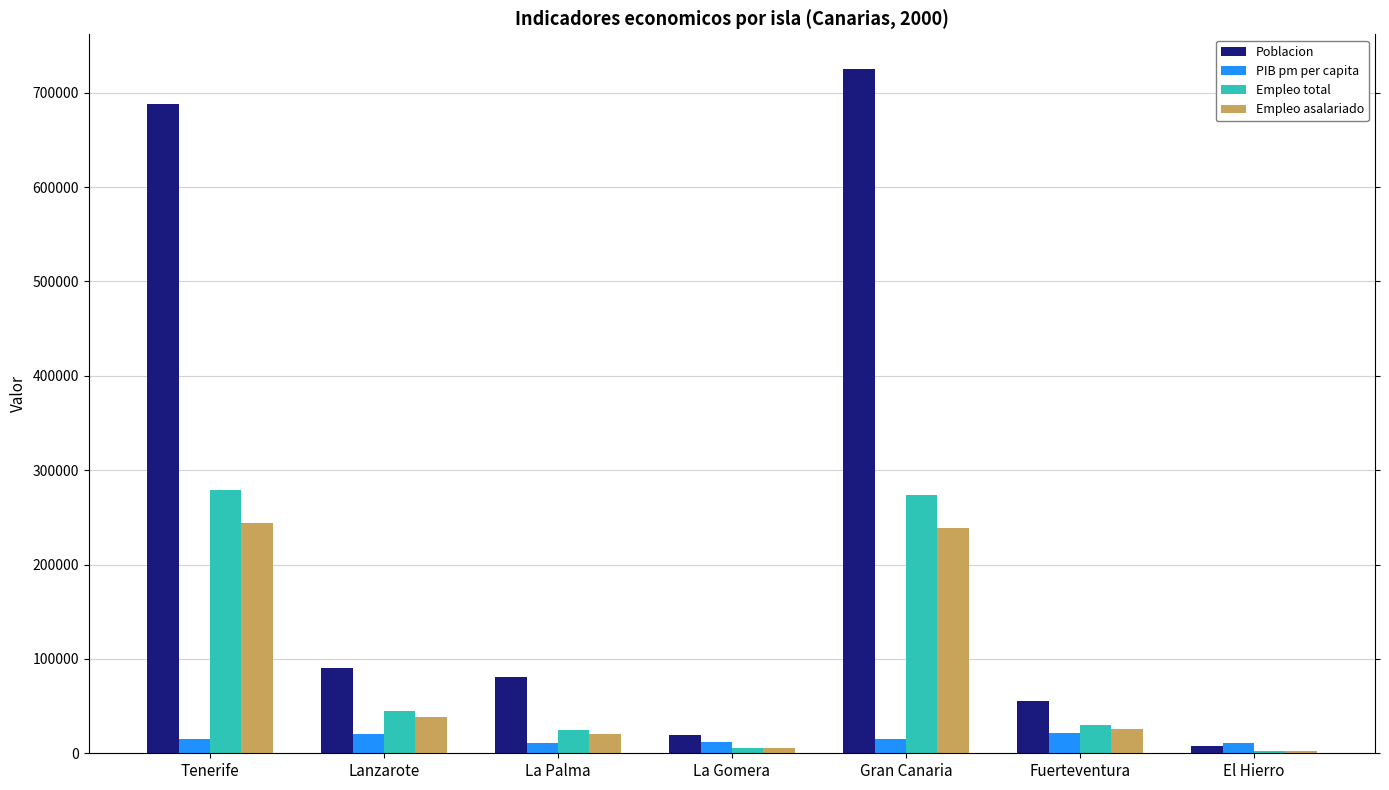

The Poblacion series shows 80615 at La Palma. True or false?

True